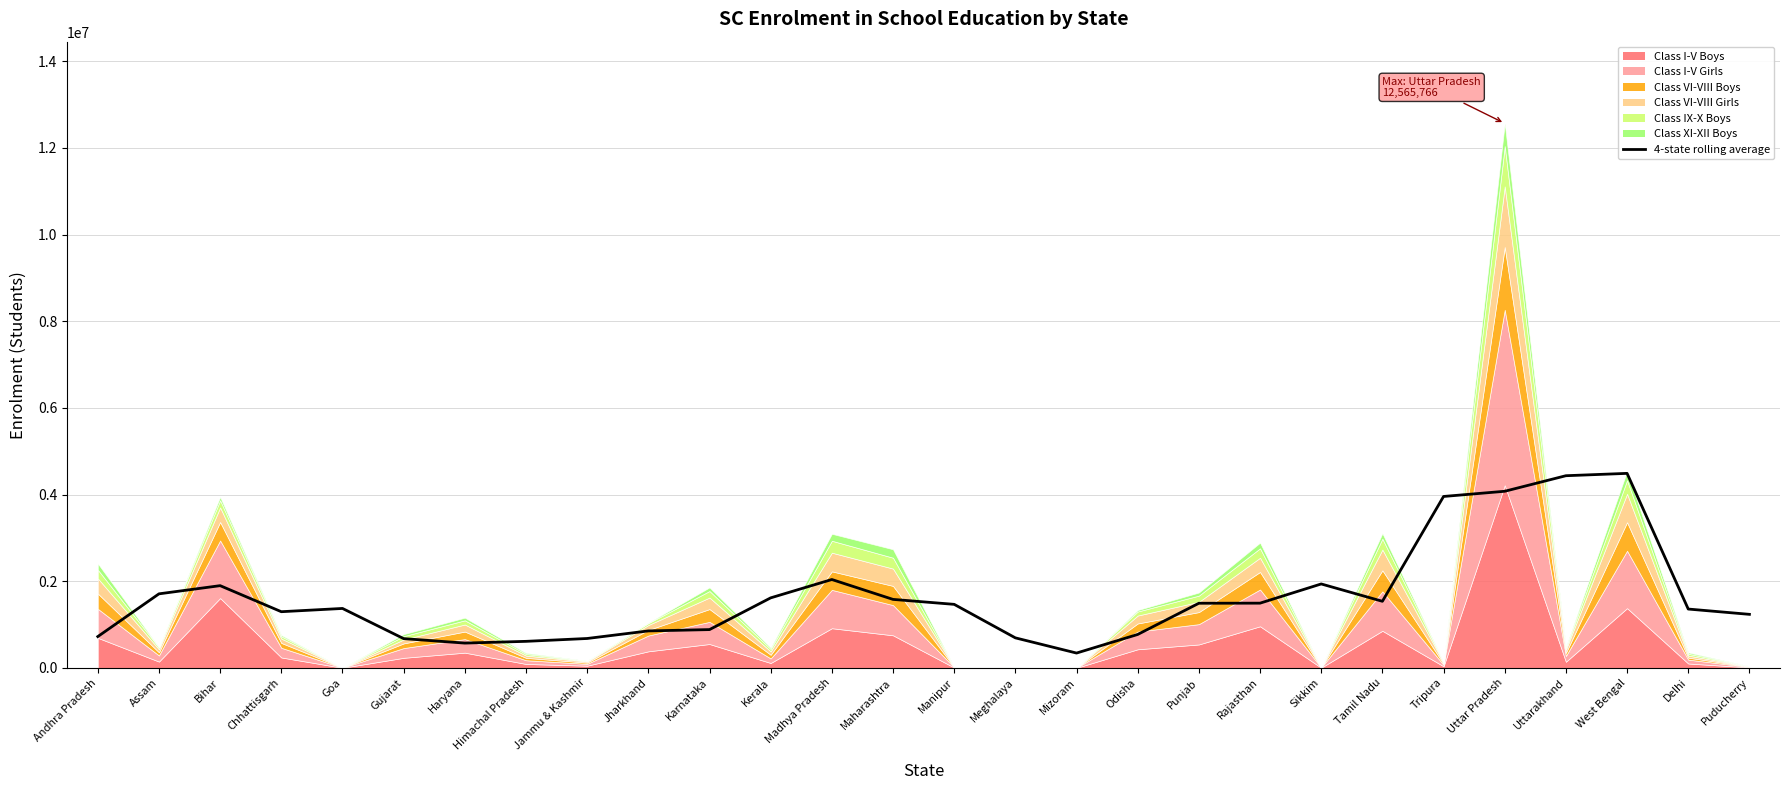

Between Rajasthan and Mizoram, which is larger?

Rajasthan